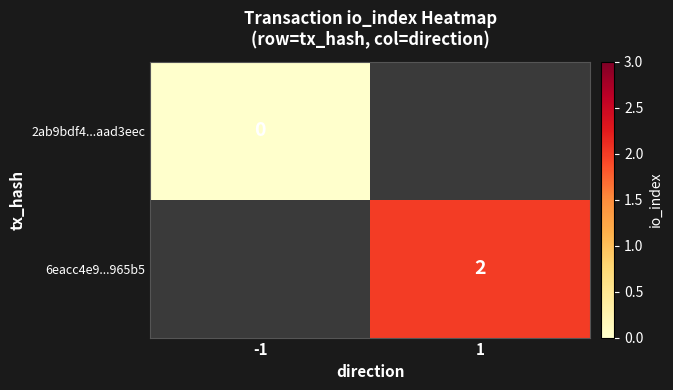

At which category does the chart reach its peak across all series?

1